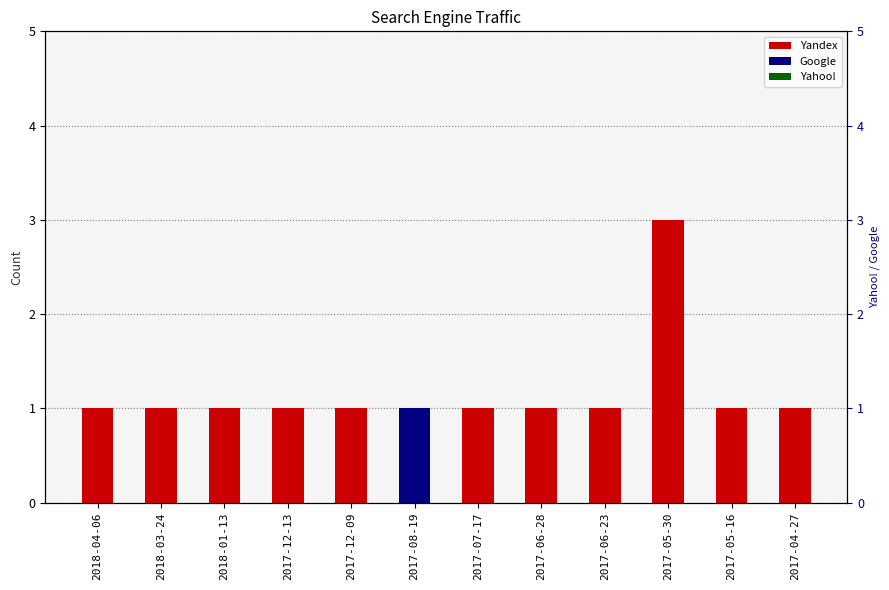

Between 2017-05-16 and 2017-04-27, which series saw the biggest shift?

Yandex